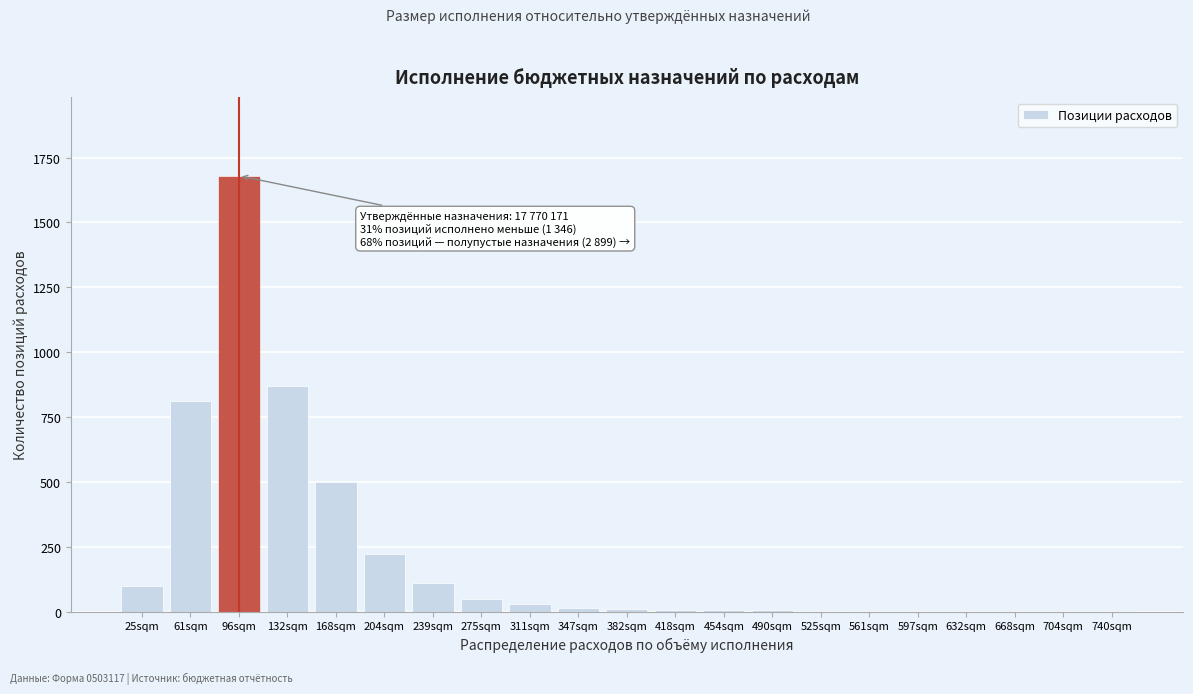

At which category does the chart reach its peak across all series?

96sqm